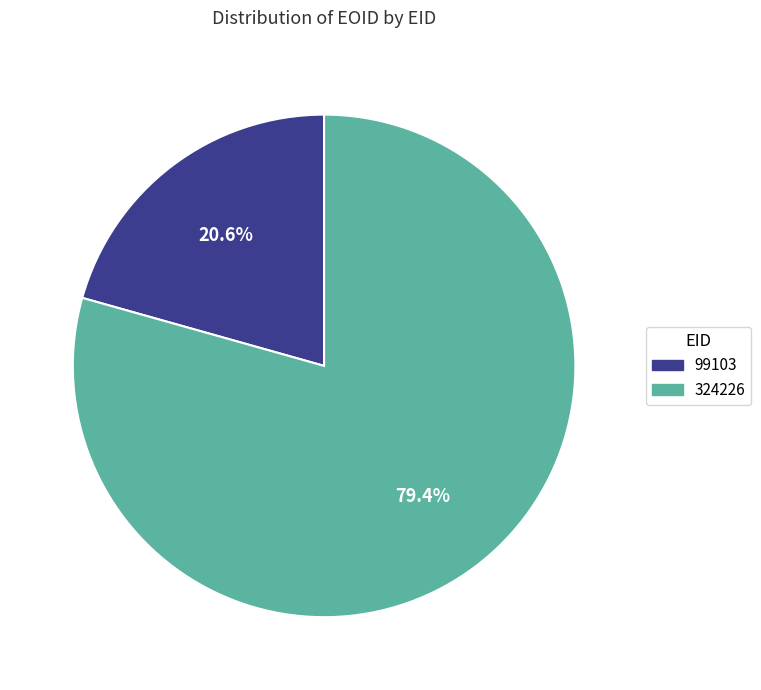

Which has a higher value, 99103 or 324226?

324226